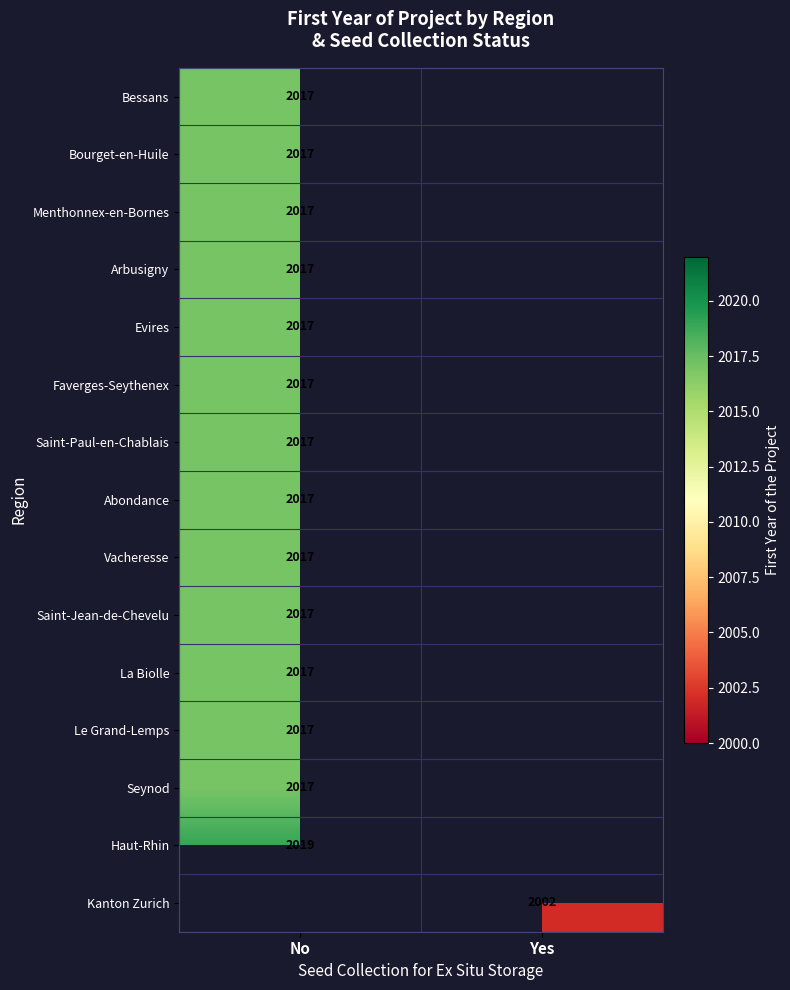

The Saint-Paul-en-Chablais series shows 951 at No. True or false?

False